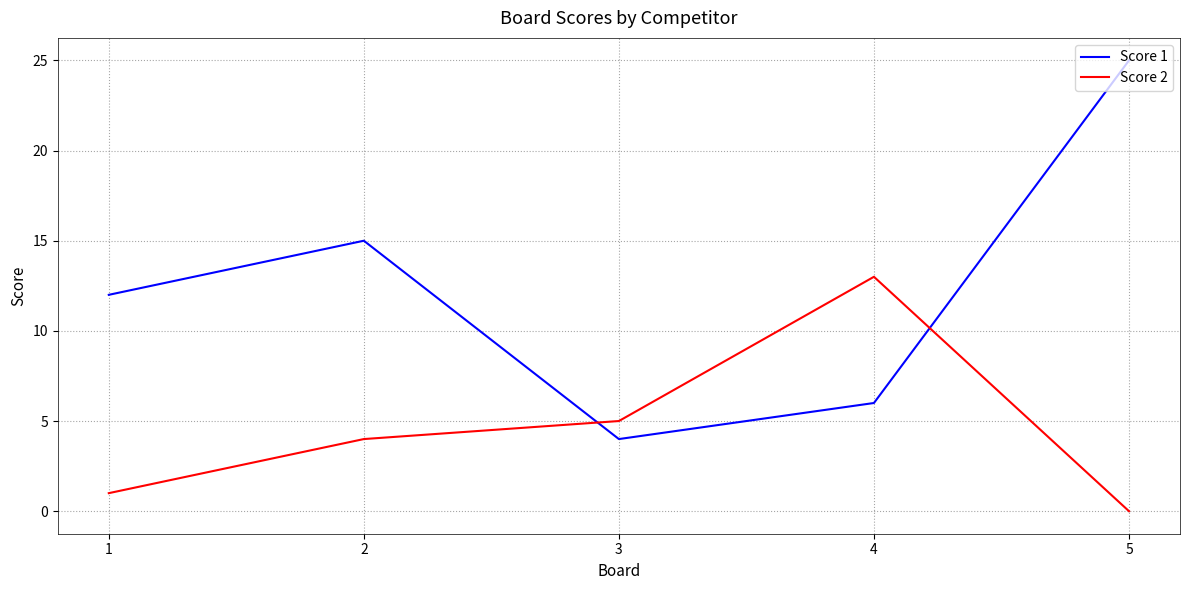

Reading left to right, what are all the values shown in this chart?

Score 1: 12	15	4	6	25
Score 2: 1	4	5	13	0